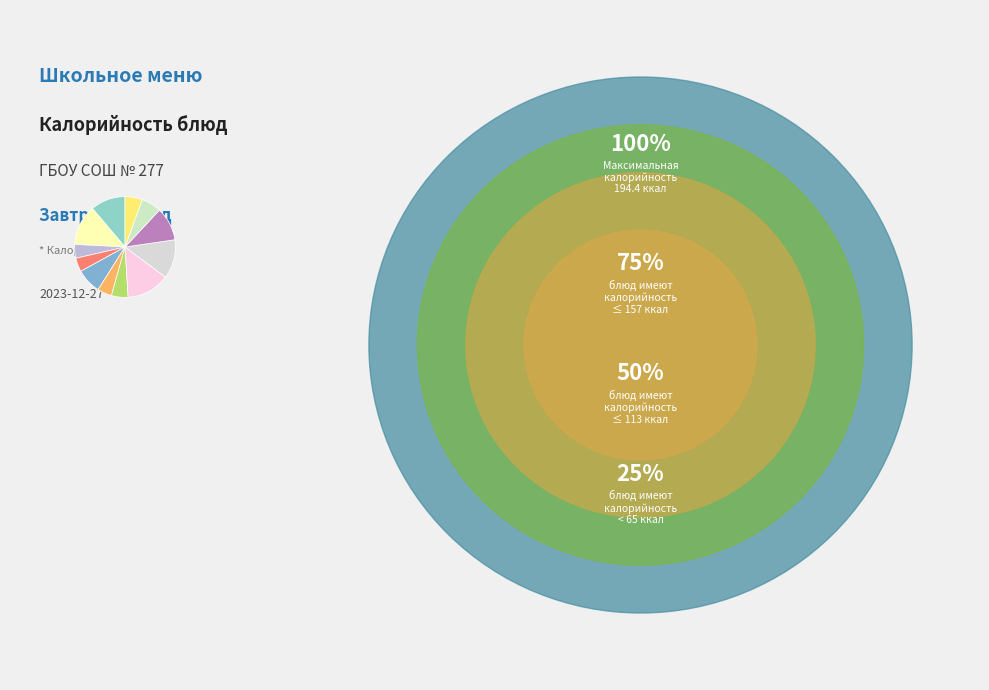

How many segments does this pie chart have?

12